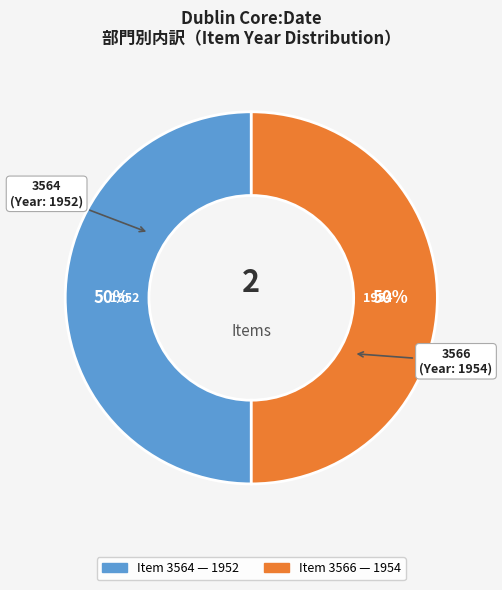

To the nearest percent, what is the average slice percentage?

50%